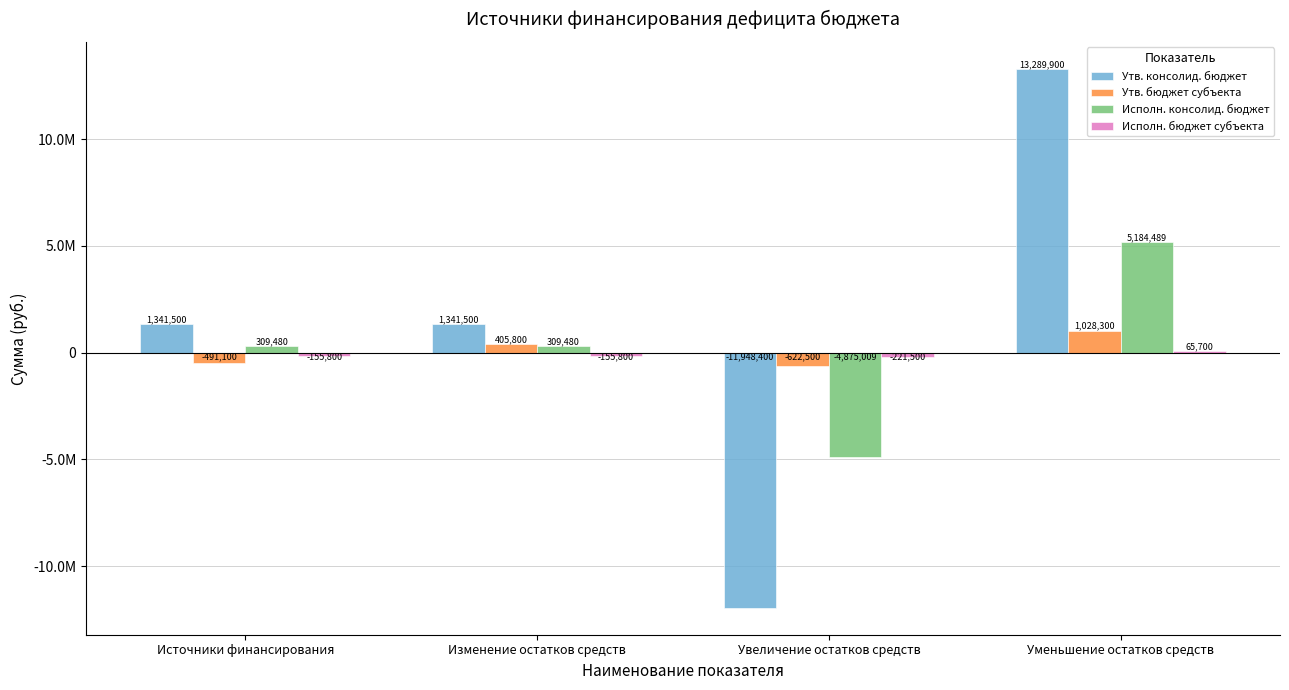

What are all the series names shown in the legend?

Утв. консолид. бюджет, Утв. бюджет субъекта, Исполн. консолид. бюджет, Исполн. бюджет субъекта